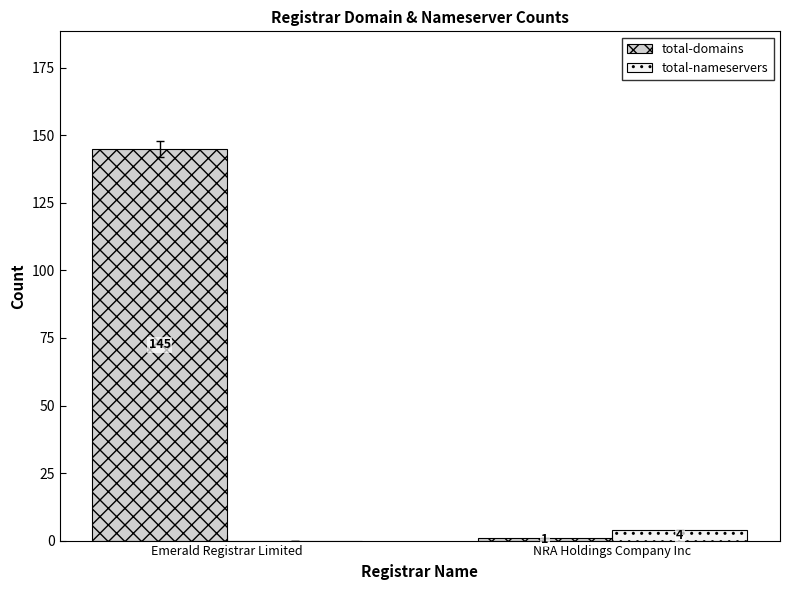

Reading right to left, transcribe all the data shown in this chart.

total-domains: NRA Holdings Company Inc=1	Emerald Registrar Limited=145
total-nameservers: NRA Holdings Company Inc=4	Emerald Registrar Limited=0